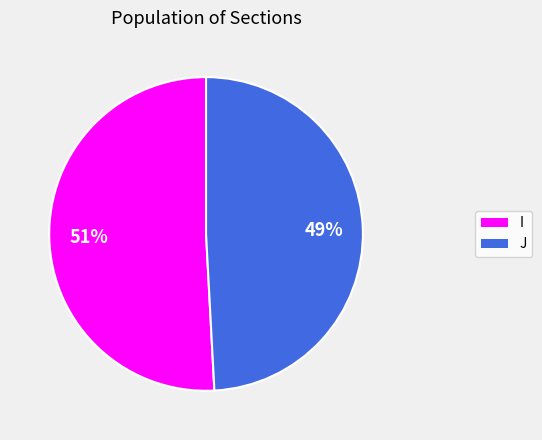

Do J and I together represent more than half of the pie?

Yes